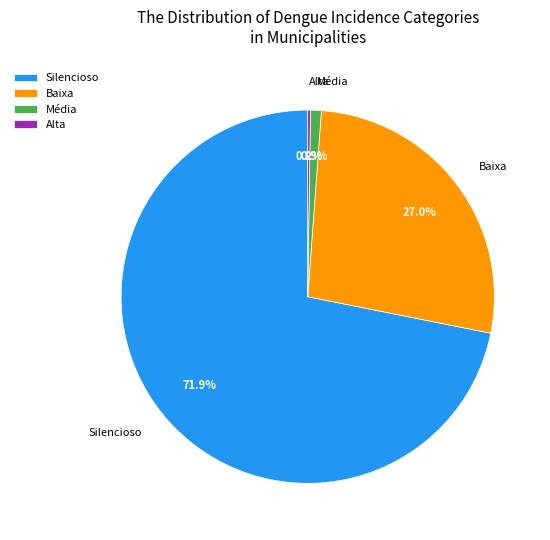

Which slice represents more than half of the pie?

Silencioso